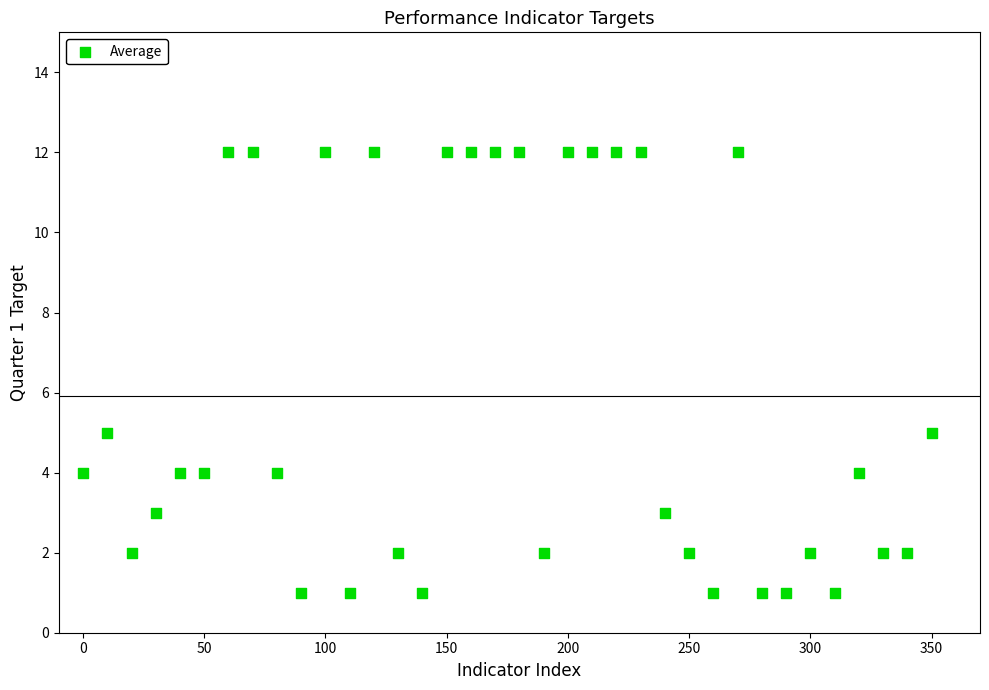

What is the range of X values (max minus min)?

350